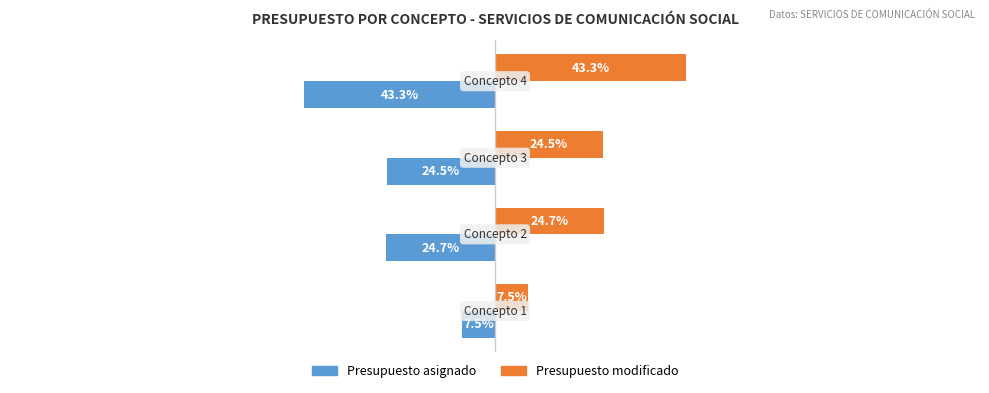

Which series has the largest total across all categories?

Presupuesto modificado